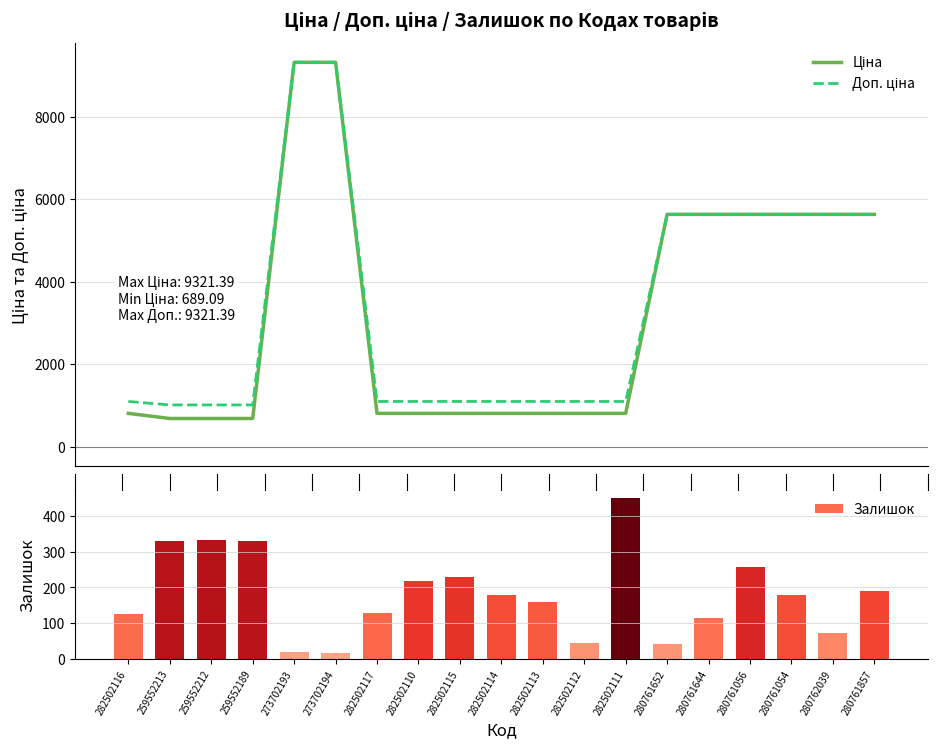

What position from the left is 280761644?

15